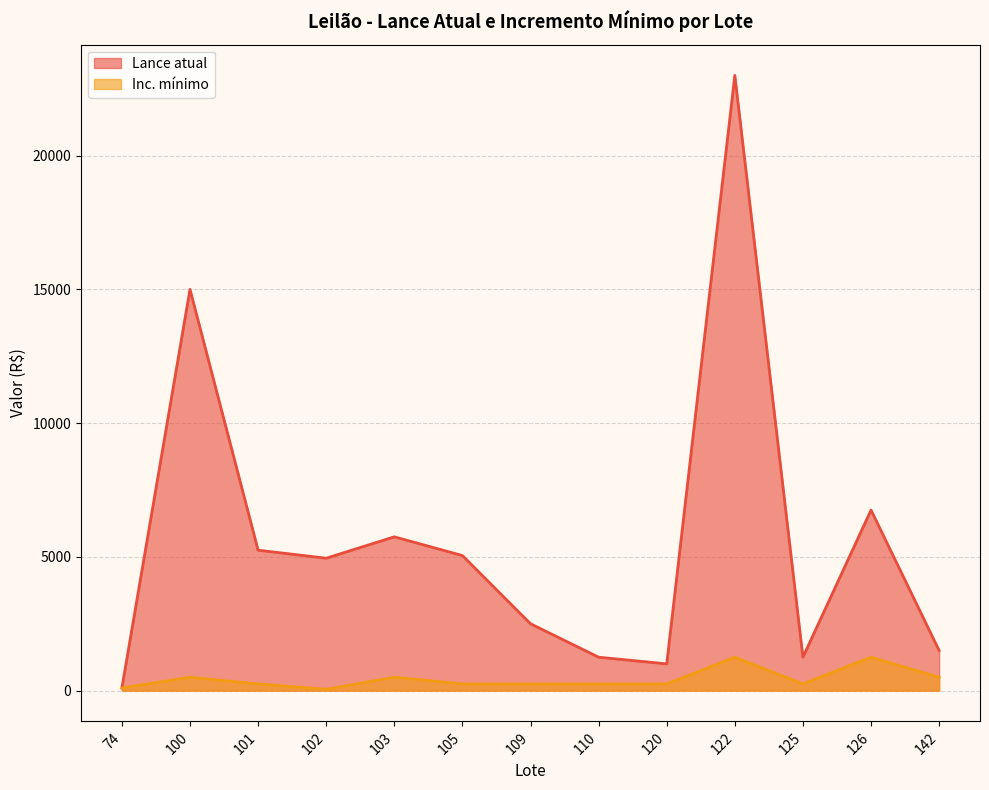

Rank the series by their maximum value, from lowest to highest.

Inc. mínimo, Lance atual